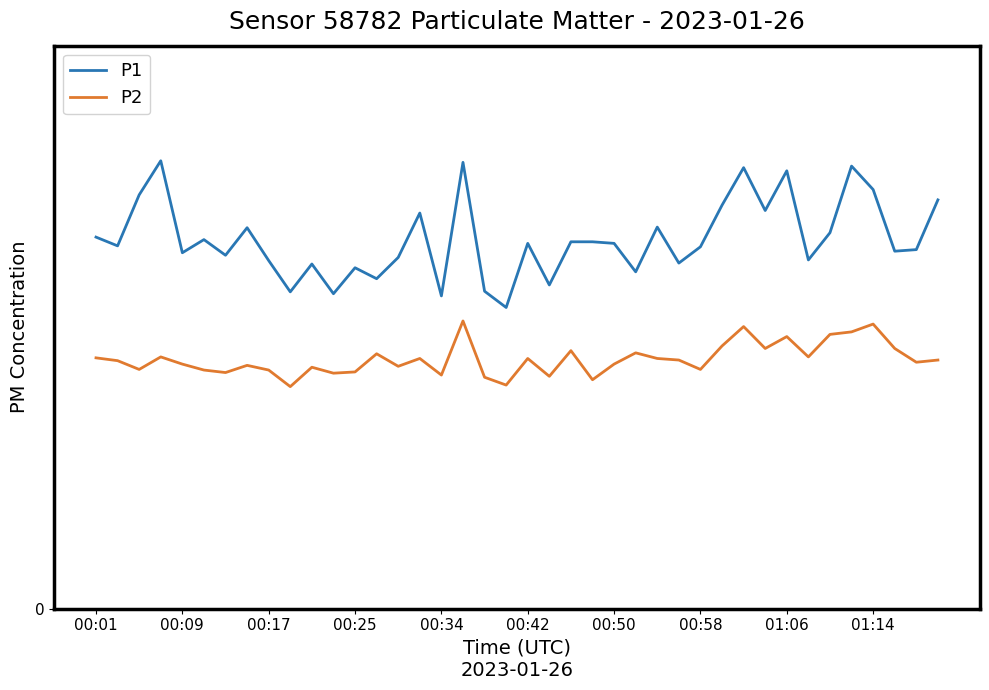

True or false: P1 has more than 2 interior local peaks.

True